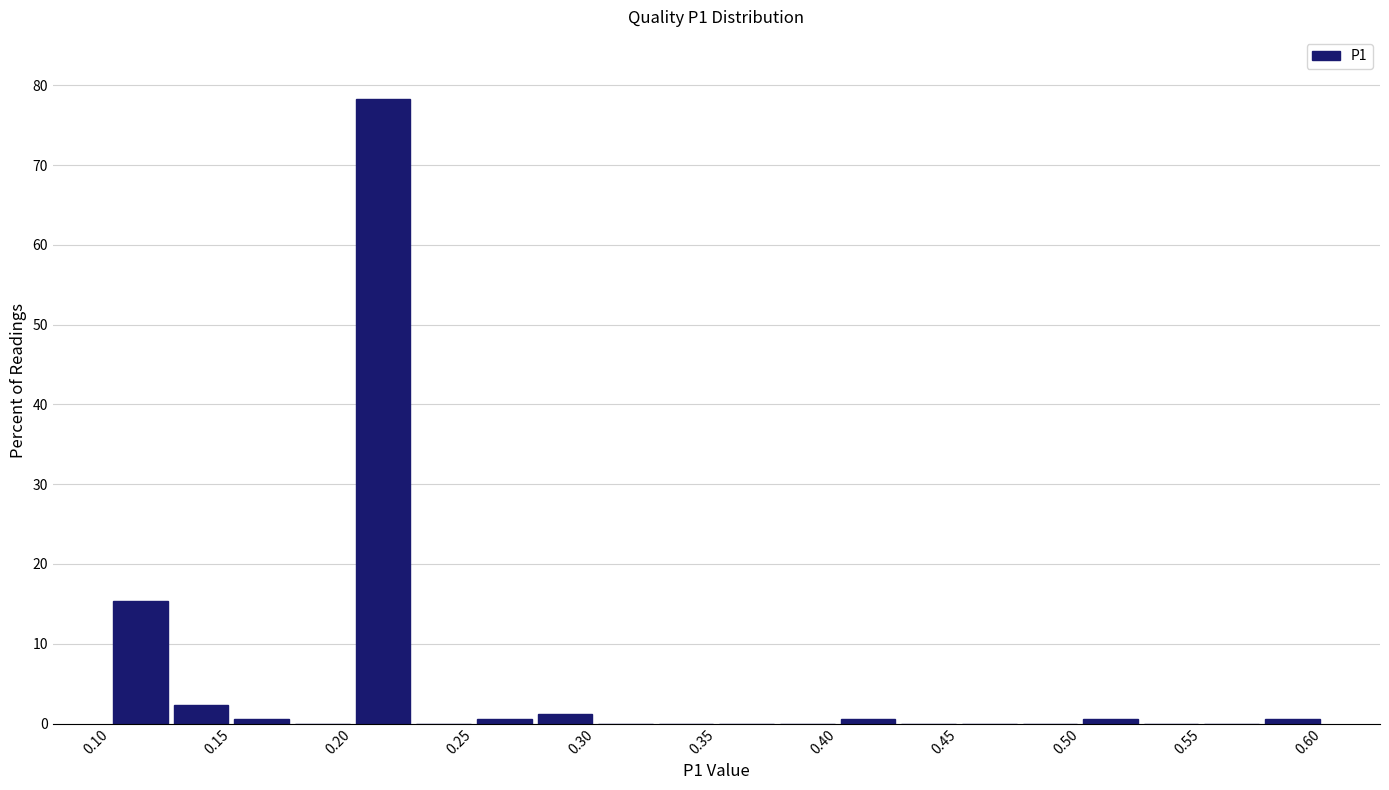

What is the height of the bar covering 0.100 to 0.125 on the x-axis? The values are not printed on the chart, so give them approximately, as read against the axis.

15